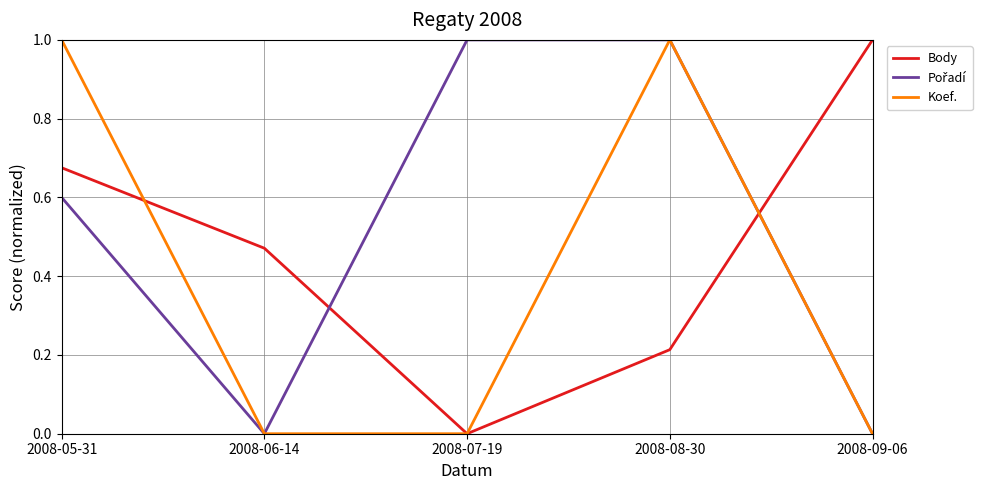

At which category is the sum across all series the highest?

2008-05-31